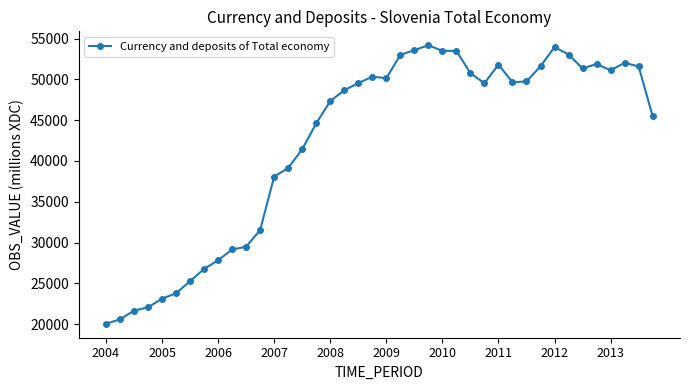

Count the number of categories in the chart.

40